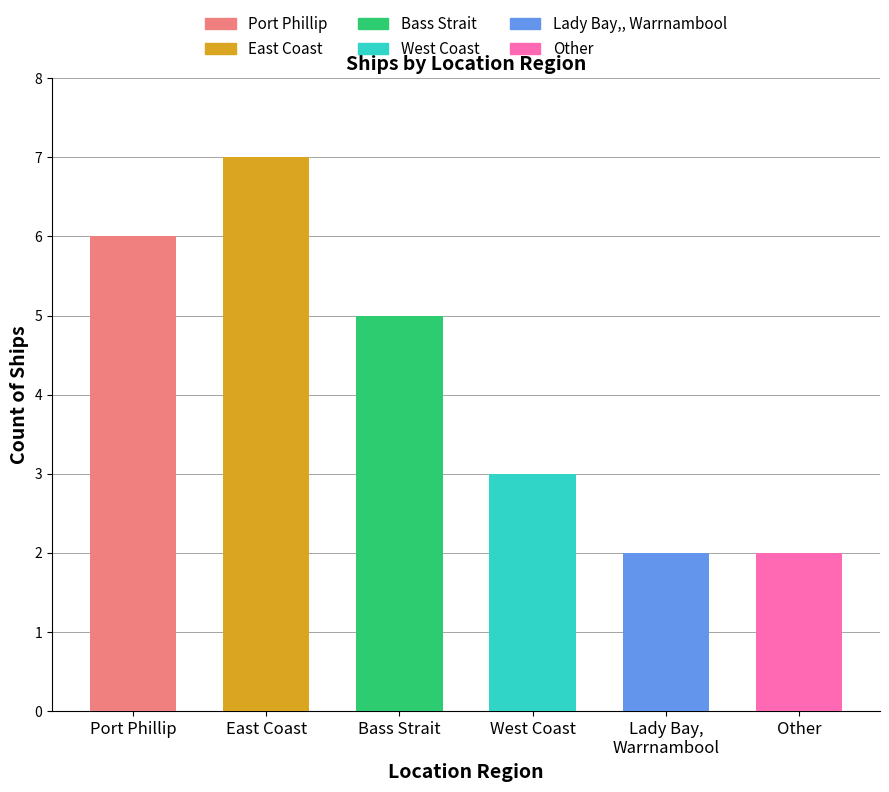

Which label corresponds to the largest value in the chart?

East Coast